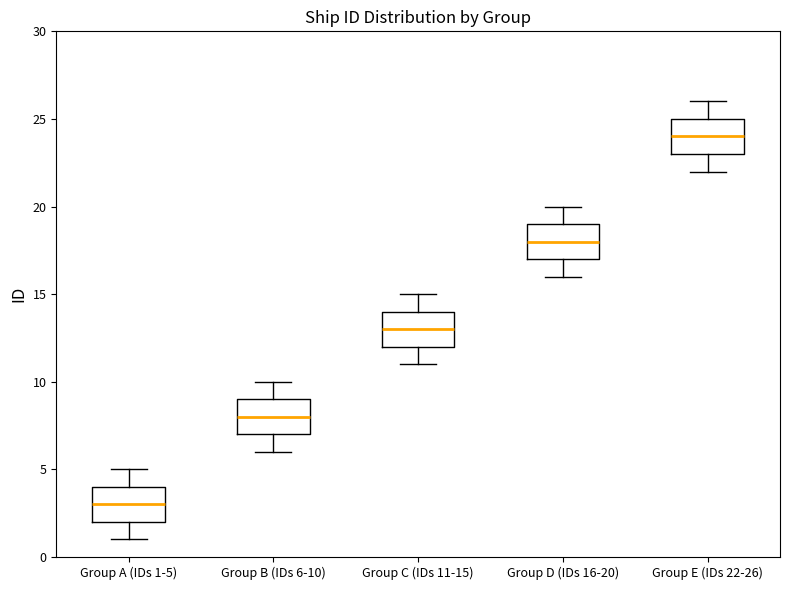

Which box's median line is the lowest?

Group A (IDs 1-5)